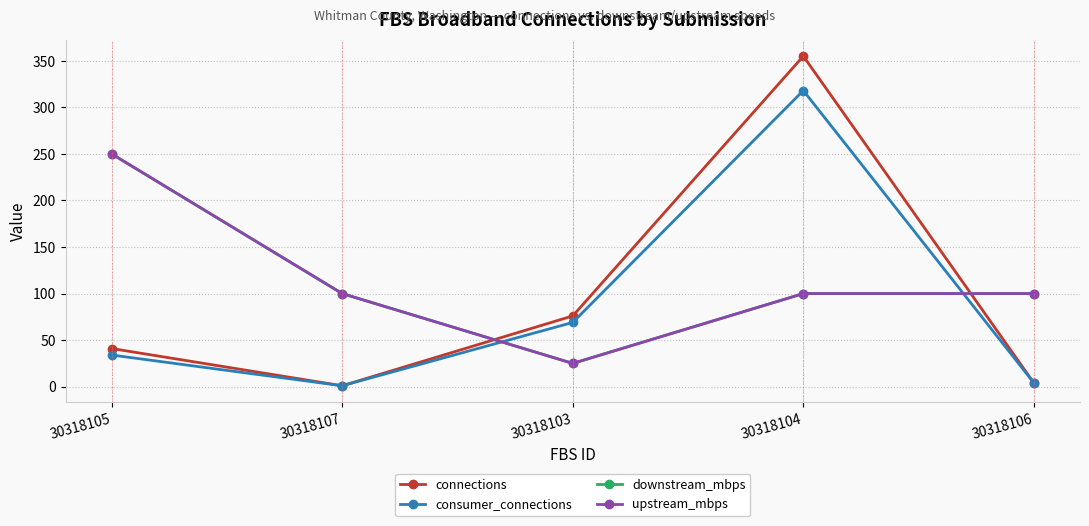

Is this an area chart (filled region under the line)?

No